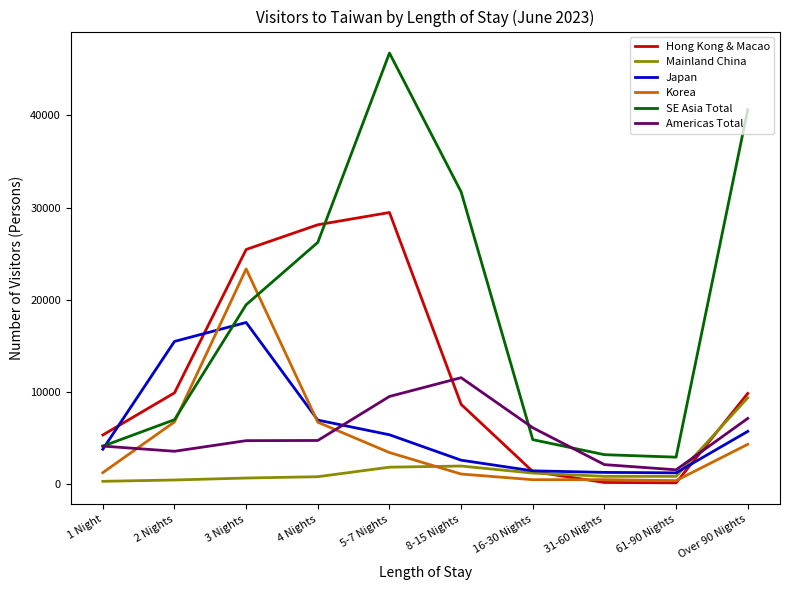

Is the value of SE Asia Total at 4 Nights greater than the value of Mainland China at 3 Nights?

Yes